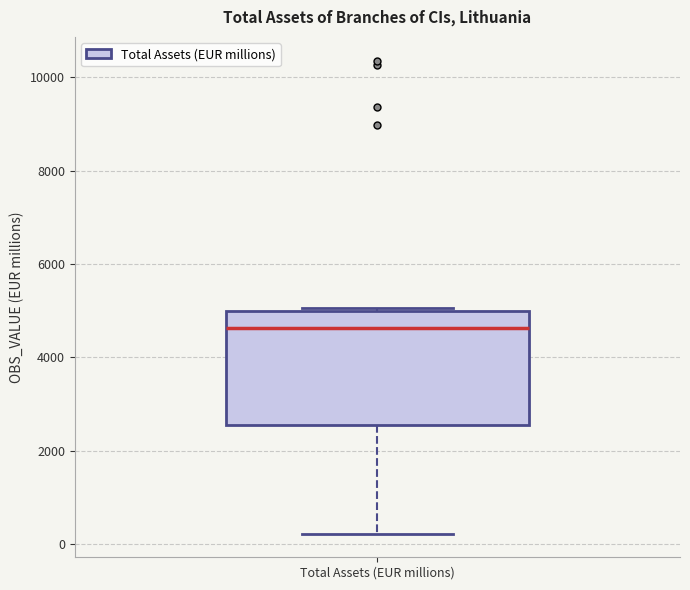

Transcribe this box plot: give where the median line is, the range the box spans, and where the two whiskers end, as read against the y-axis. The values are not printed on the chart, so give them approximately, as read against the axis.

median 4600, box 2600 to 5000, whiskers 200 to 5000 (just above the box's upper edge)